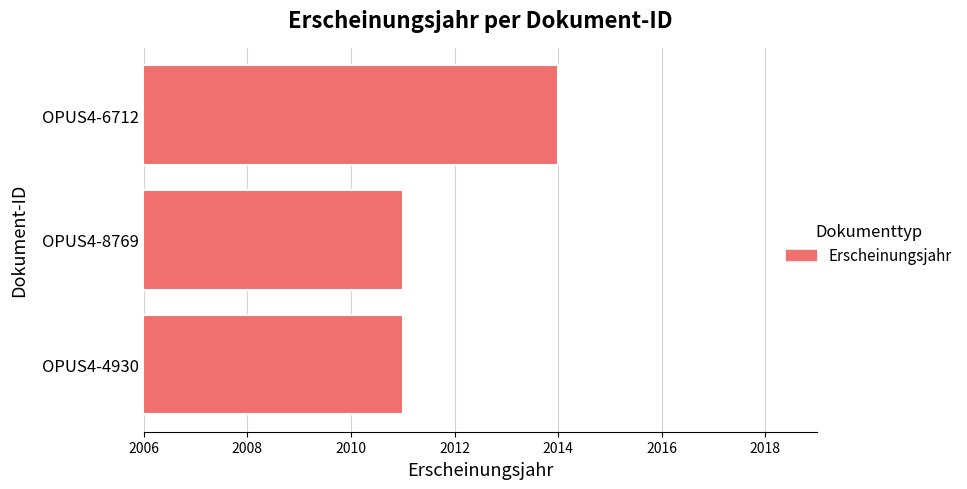

What is the minimum value shown in the chart?

2011